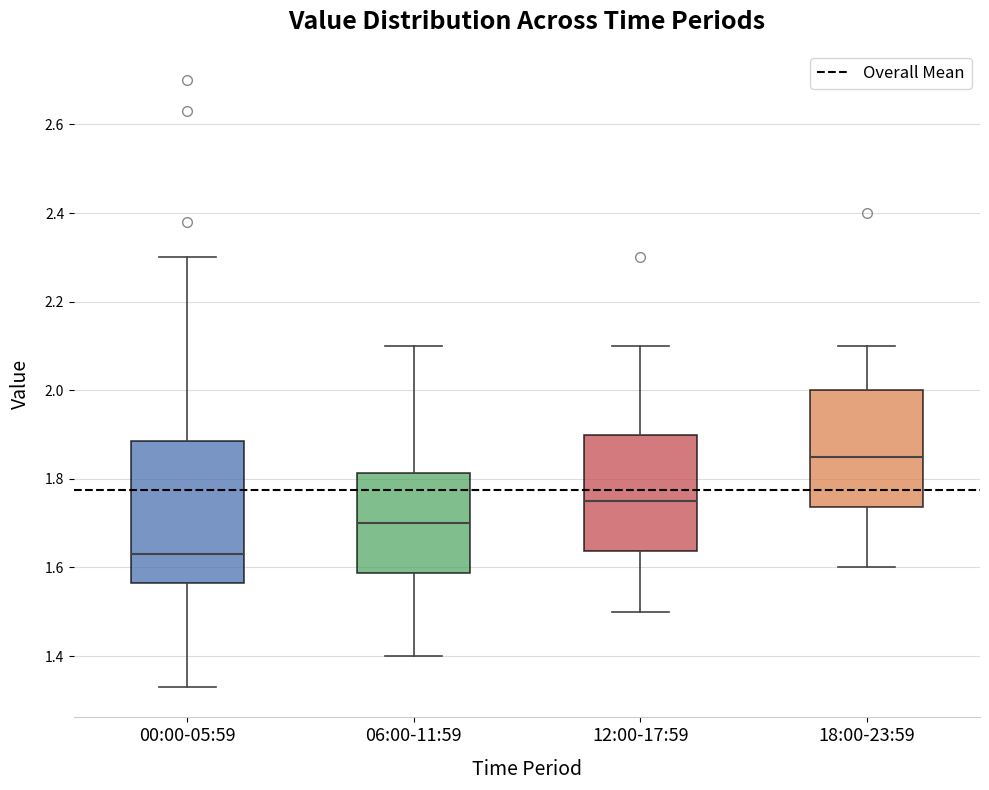

Reading left to right, transcribe this box plot: for each box, give where its median line is, the range the box spans, and where its two whiskers end, as read against the y-axis. The values are not printed on the chart, so give them approximately, as read against the axis.

00:00-05:59: median 1.64, box 1.56 to 1.88, whiskers 1.34 to 2.30
06:00-11:59: median 1.70, box 1.58 to 1.82, whiskers 1.40 to 2.10
12:00-17:59: median 1.76, box 1.64 to 1.90, whiskers 1.50 to 2.10
18:00-23:59: median 1.86, box 1.74 to 2.00, whiskers 1.60 to 2.10